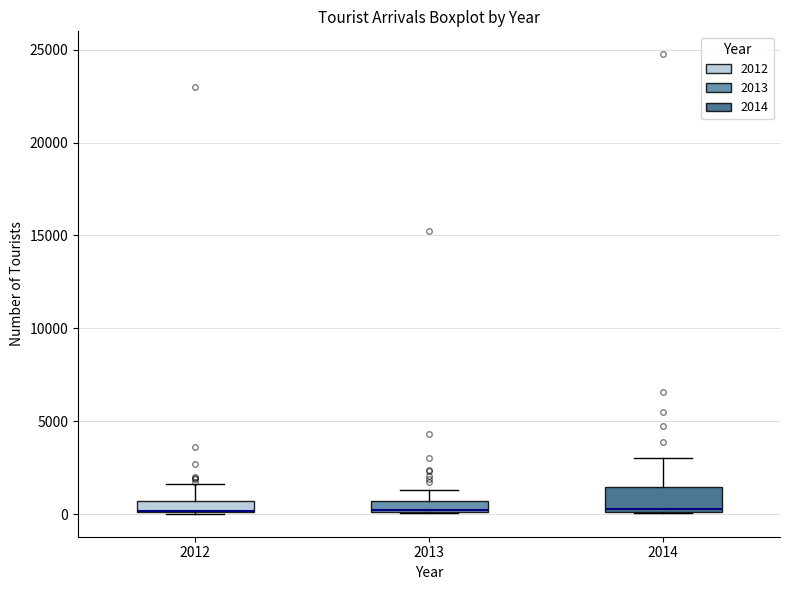

Where does the upper whisker of the box at x = 2014 end on the y-axis? The values are not printed on the chart, so give them approximately, as read against the axis.

3000